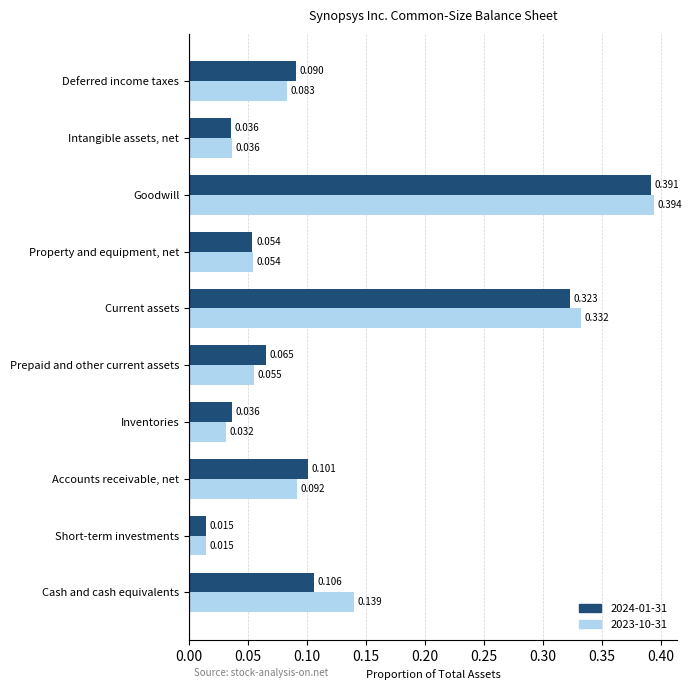

List the labels in order of 2023-10-31 value, smallest first.

Short-term investments, Inventories, Intangible assets, net, Property and equipment, net, Prepaid and other current assets, Deferred income taxes, Accounts receivable, net, Cash and cash equivalents, Current assets, Goodwill